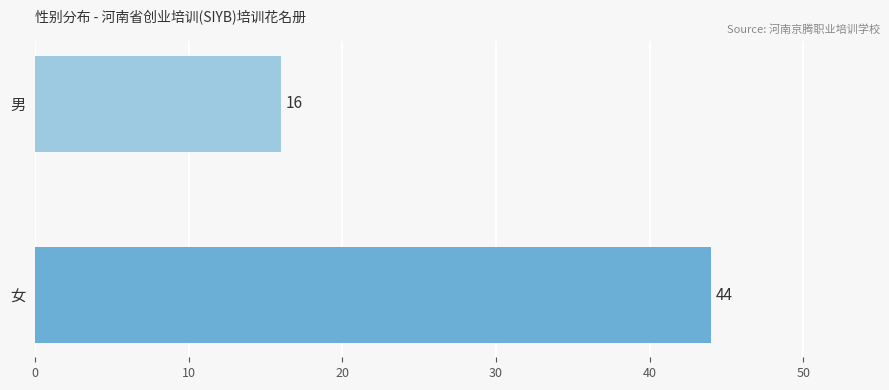

Rank the categories by value from lowest to highest.

男, 女